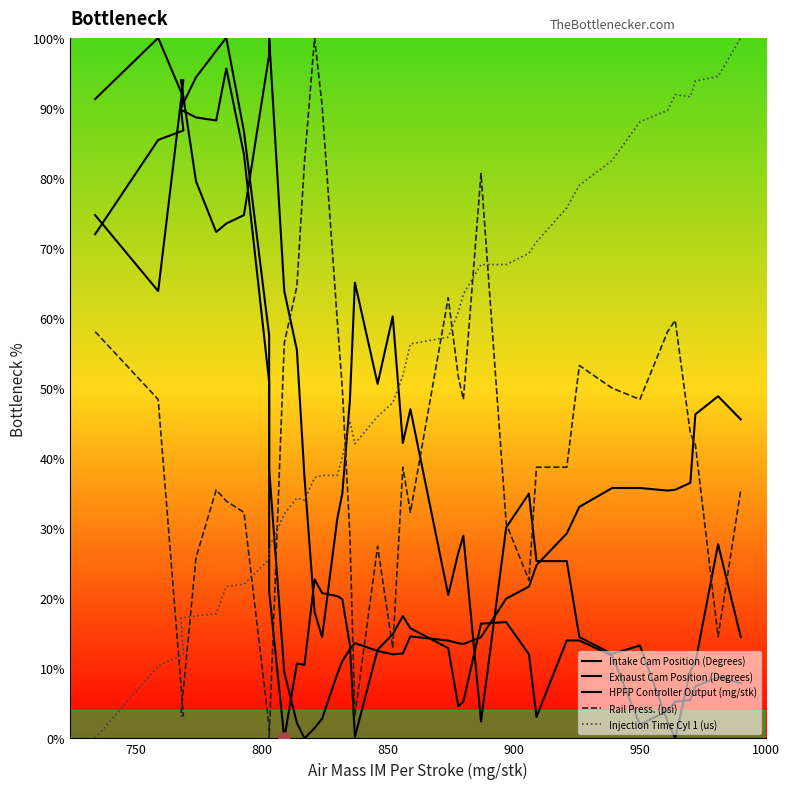

Reading left to right, extract all data points from this chart.

Intake Cam Position (Degrees): 91.3	100.0	91.5	89.7	88.6	88.2	95.6	83.4	50.9	21.0	0.0	10.7	10.5	22.7	20.7	20.3	19.9	13.3	0.2	12.7	14.8	17.5	15.7	12.9	4.6	5.2	16.4	16.6	12.0	3.1	14.0	14.0	11.8	2.0	3.9	5.2	5.5	7.4	8.7	7.9
Exhaust Cam Position (Degrees): 72.0	85.4	86.8	90.0	94.4	98.2	100.0	86.7	57.5	38.4	9.4	2.2	0.0	1.5	2.8	9.2	11.0	12.7	13.6	12.5	12.0	12.1	14.6	14.0	13.6	13.5	14.4	20.0	21.7	24.7	29.3	33.0	35.7	35.7	35.4	35.5	36.5	46.3	48.8	45.5
HPFP Controller Output (mg/stk): 74.7	63.9	94.0	94.0	79.5	72.3	73.5	74.7	97.6	100.0	63.9	55.4	37.3	18.1	14.5	31.3	34.9	48.2	65.1	50.6	60.2	42.2	47.0	20.5	26.5	28.9	2.4	30.1	34.9	25.3	25.3	14.5	12.0	13.3	2.4	0.0	9.6	10.8	27.7	14.5
Rail Press. (psi): 58.1	48.4	3.2	3.2	25.8	35.5	33.9	32.3	1.6	0.0	56.5	64.5	82.3	100.0	90.3	59.7	50.0	29.0	3.2	27.4	12.9	38.7	32.3	62.9	51.6	48.4	80.6	30.6	22.6	38.7	38.7	53.2	50.0	48.4	58.1	59.7	43.5	41.9	14.5	35.5
Injection Time Cyl 1 (us): 0.0	10.4	12.0	17.2	17.5	17.8	21.7	22.0	25.6	27.2	32.0	34.3	34.0	37.2	37.5	37.5	40.1	45.3	42.1	46.0	47.9	51.8	56.3	57.3	60.8	63.4	67.6	67.6	69.3	70.9	75.7	79.0	82.5	88.0	89.6	91.9	91.6	93.9	94.5	100.0